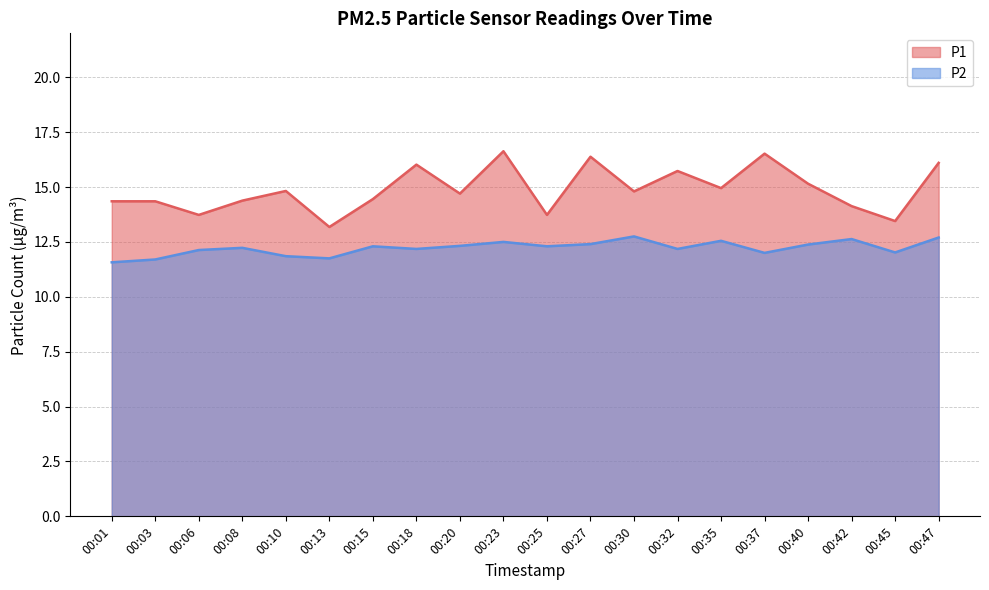

What is the total value across all series at 00:35?

27.5